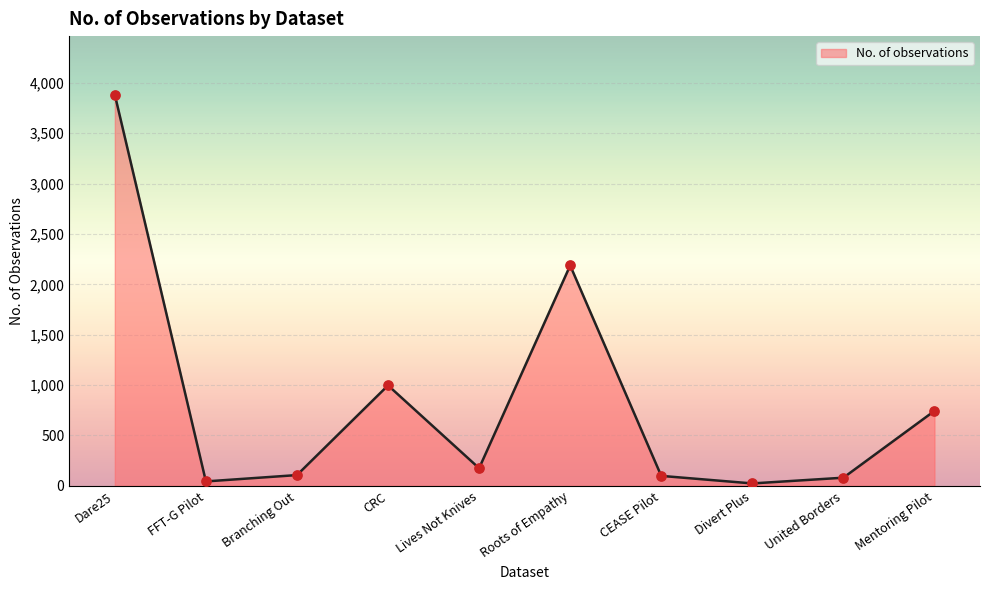

Between Mentoring Pilot and Branching Out, which is larger?

Mentoring Pilot